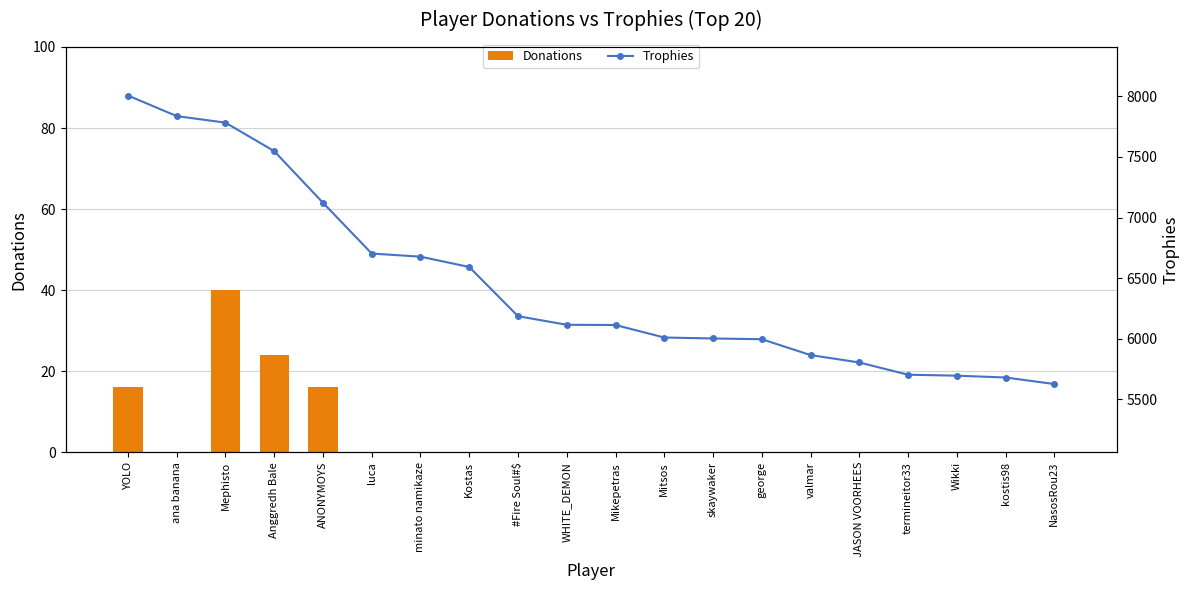

What is the maximum value shown in the chart?

8007